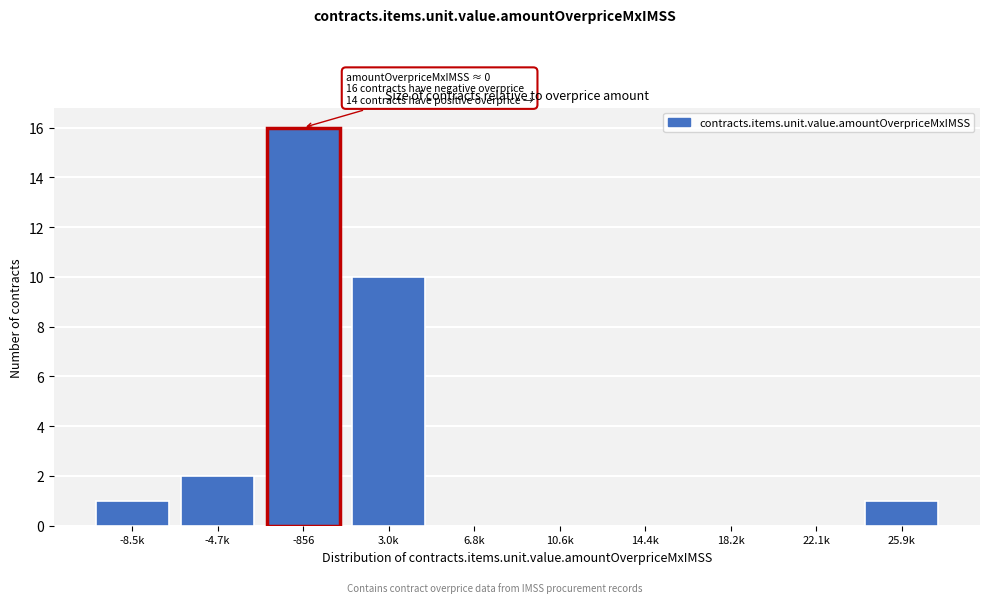

Reading left to right, list all the values displayed in this chart.

-8.5k=1	-4.7k=2	-856=16	3.0k=10	6.8k=0	10.6k=0	14.4k=0	18.2k=0	22.1k=0	25.9k=1